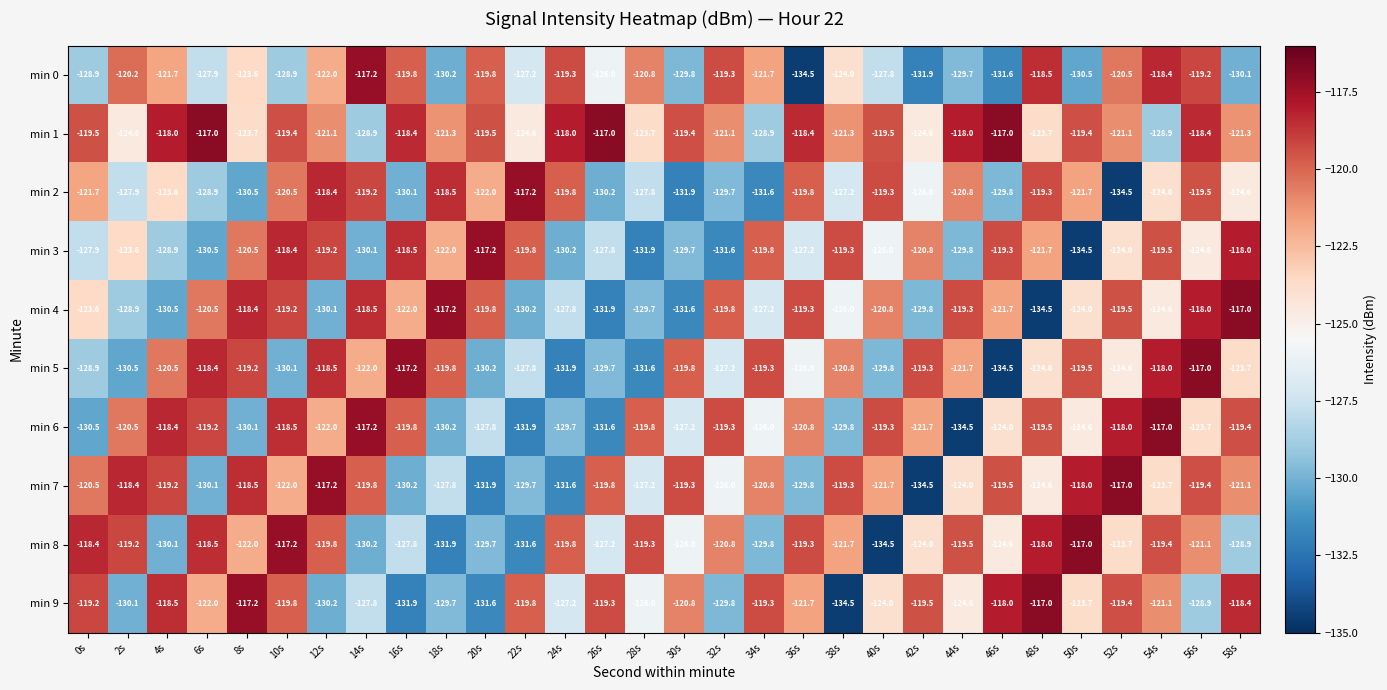

How many data points does each series have?

30